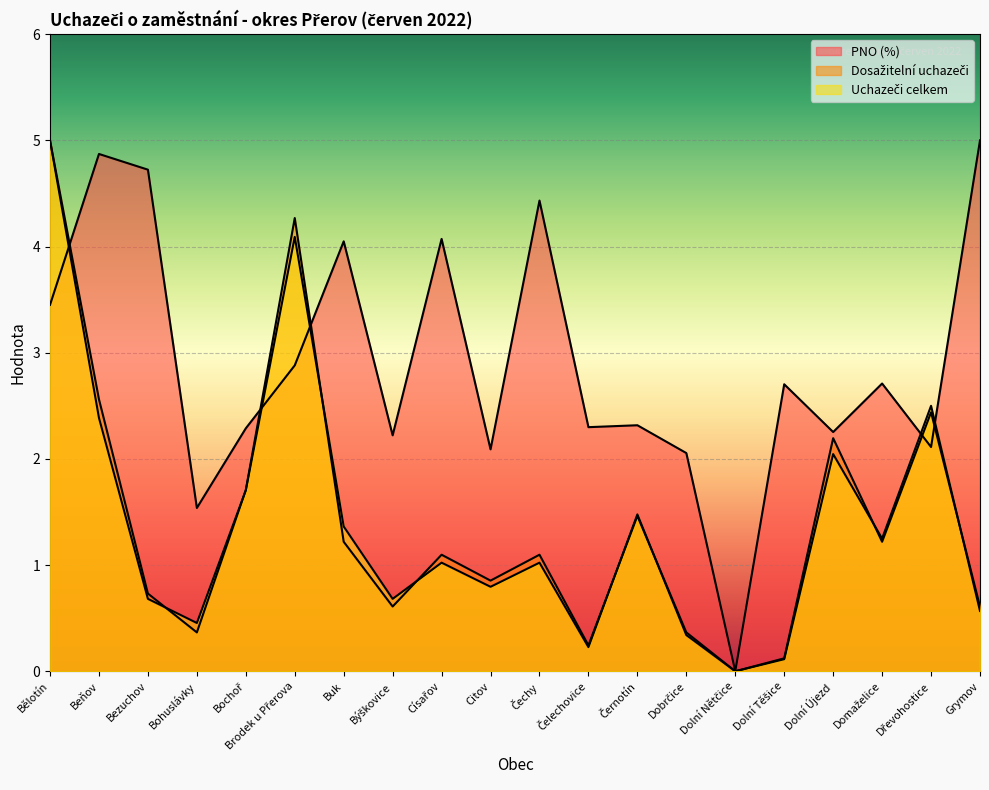

True or false: Uchazeči celkem has more than 0 points higher than both neighbors.

True